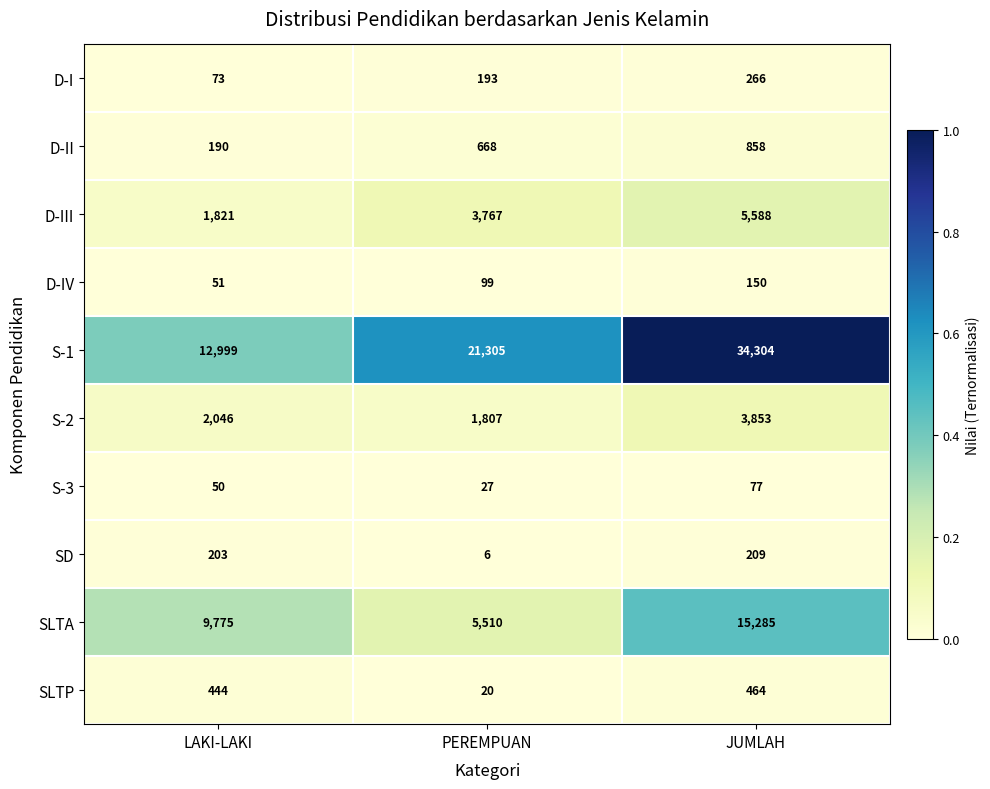

Is it true that S-2 equals 1675 at JUMLAH?

False